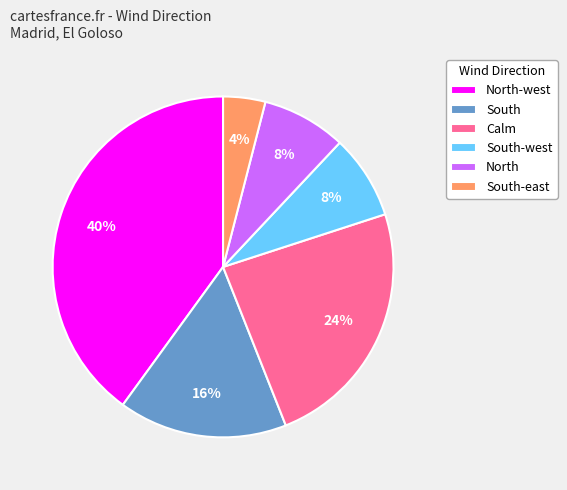

Do South and Calm together represent more than half of the pie?

No